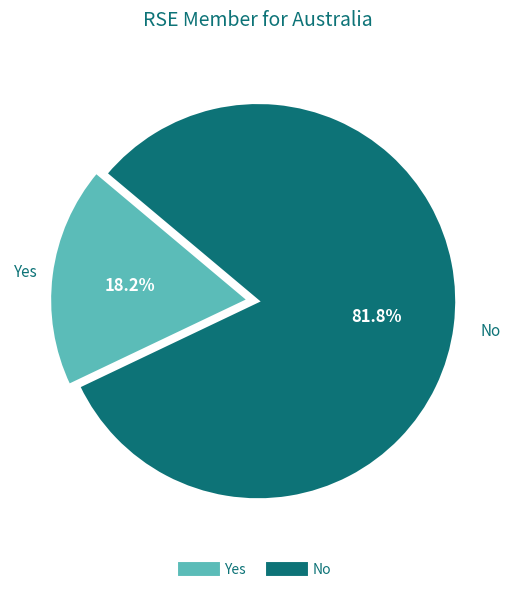

To the nearest percent, what percentage of the pie is Yes?

18%